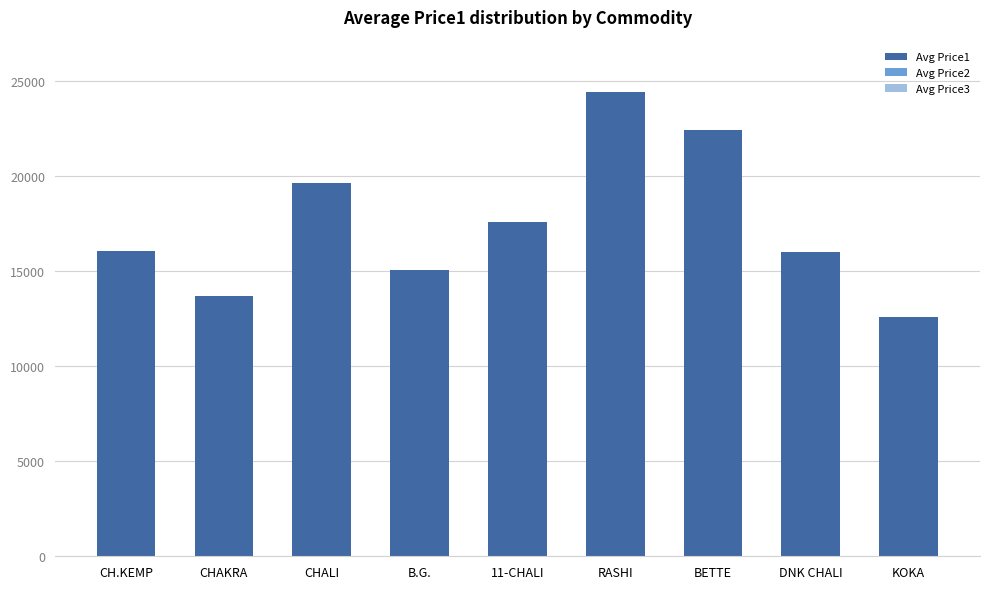

What is the approximate value at CH.KEMP?

16066.0